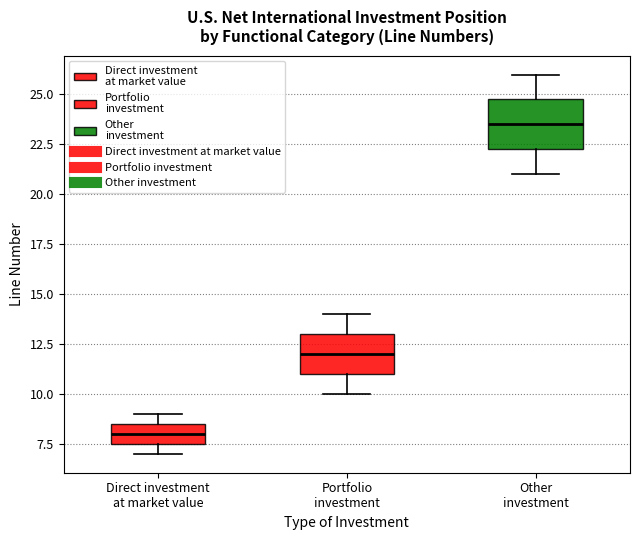

Where is the lower edge of the box for Other investment on the y-axis? The values are not printed on the chart, so give them approximately, as read against the axis.

22.5